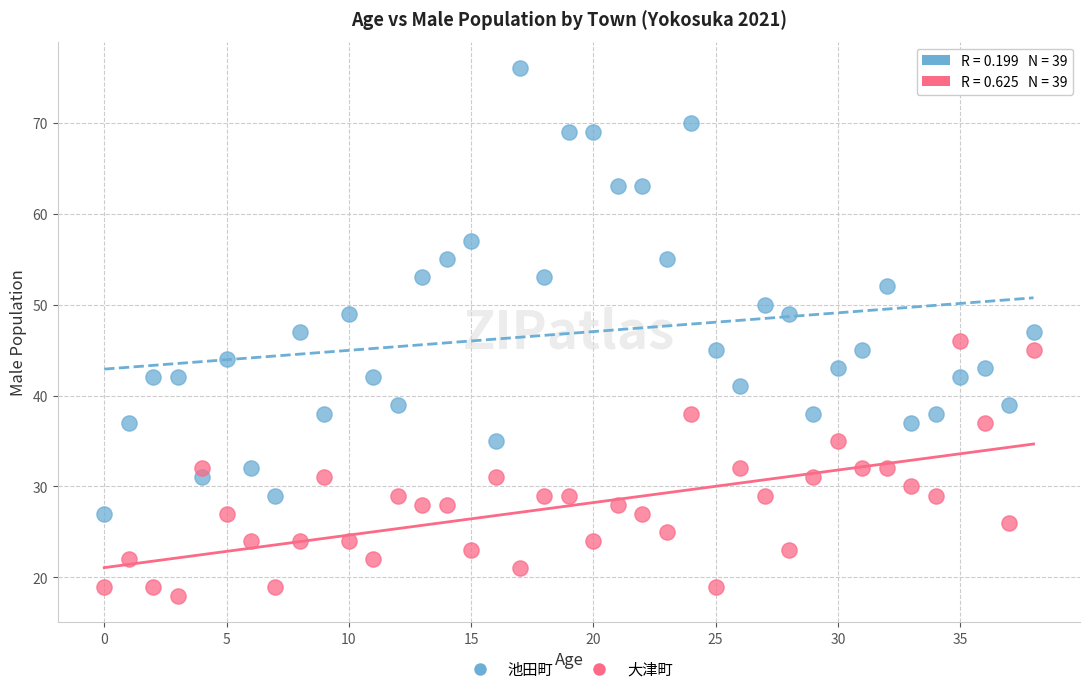

What are all the series names shown in the legend?

池田町, 大津町